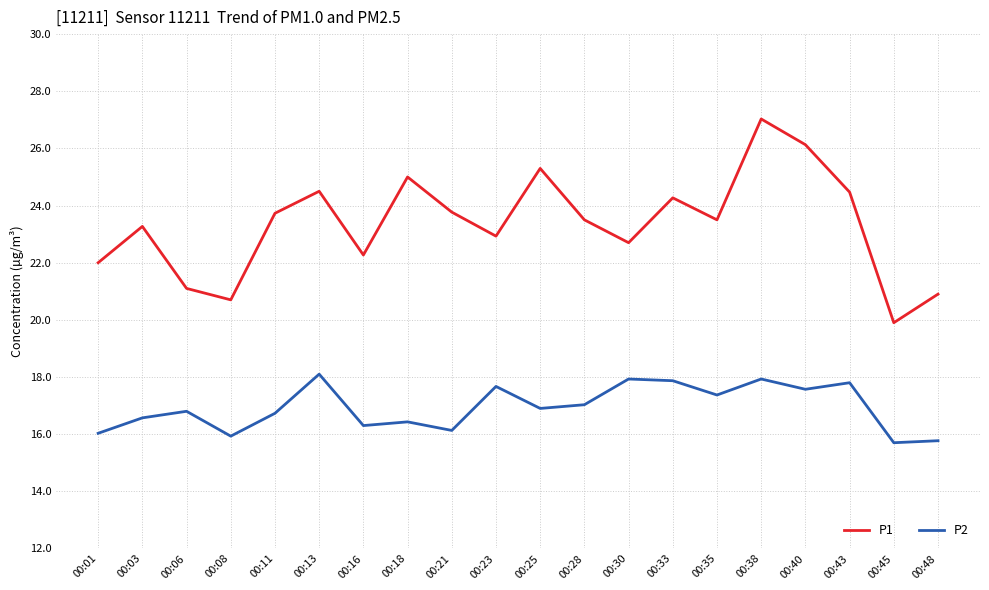

What is the sum of the P2 values at 00:25 and 00:06?

33.7